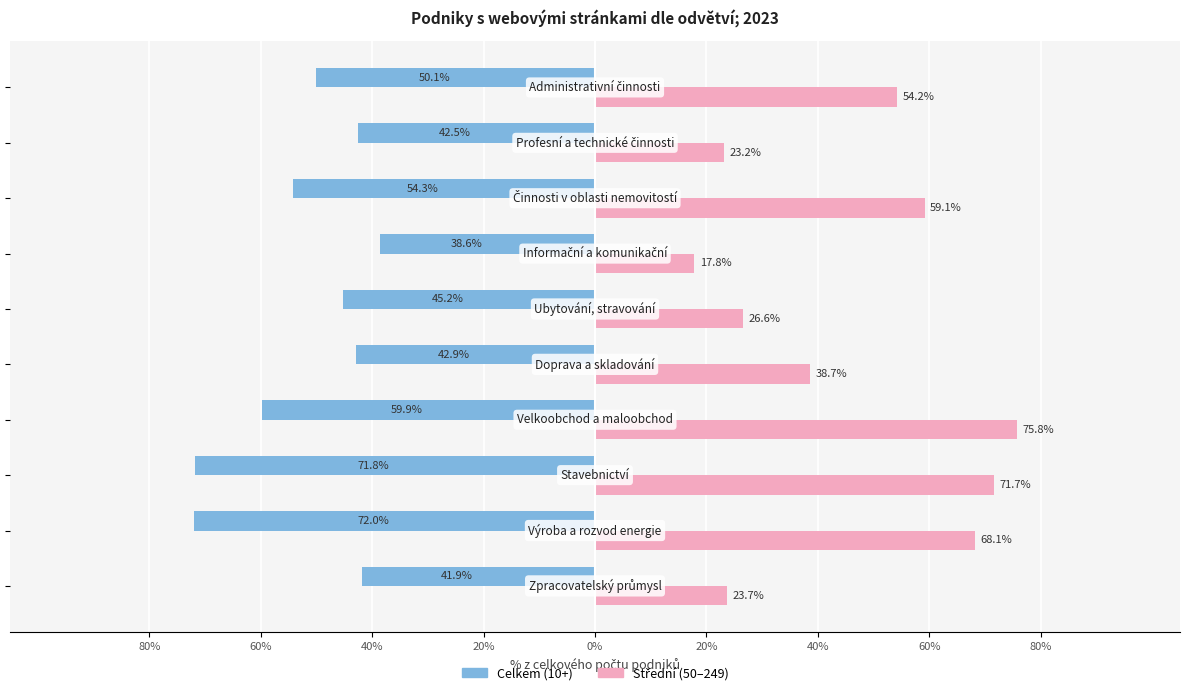

How many groups of bars are there?

10